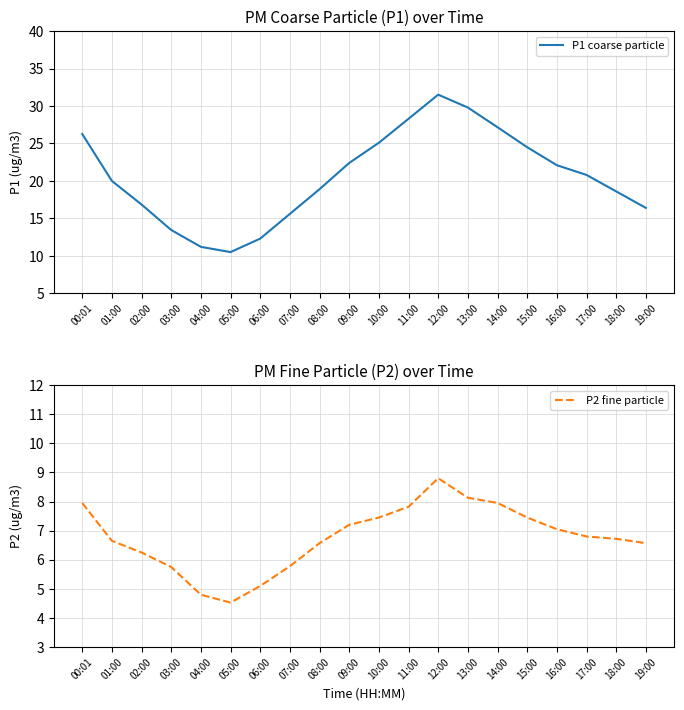

Which label corresponds to the smallest value in the chart?

05:00